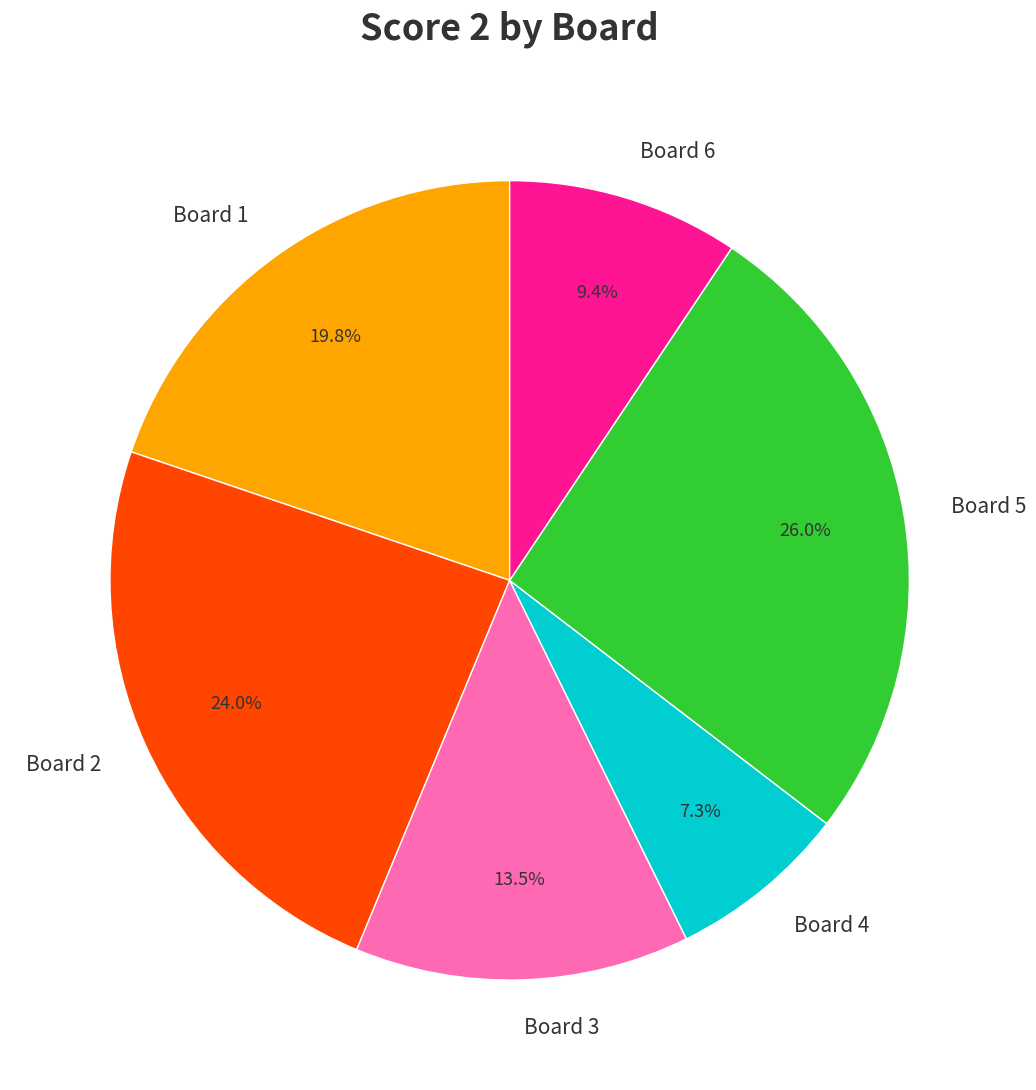

Rank the categories by value from lowest to highest.

Board 4, Board 6, Board 3, Board 1, Board 2, Board 5